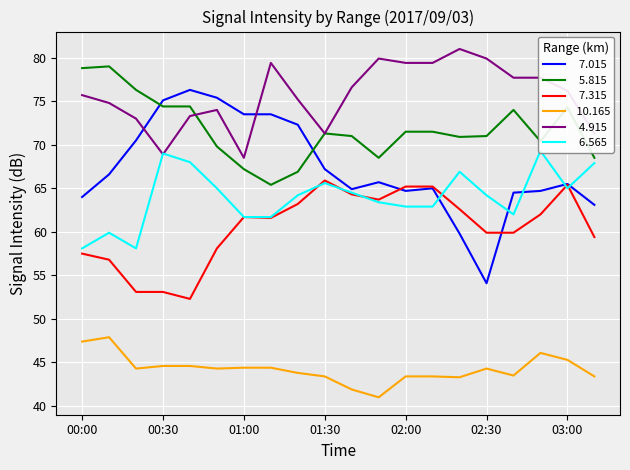

Which series has the largest total across all categories?

  4.915